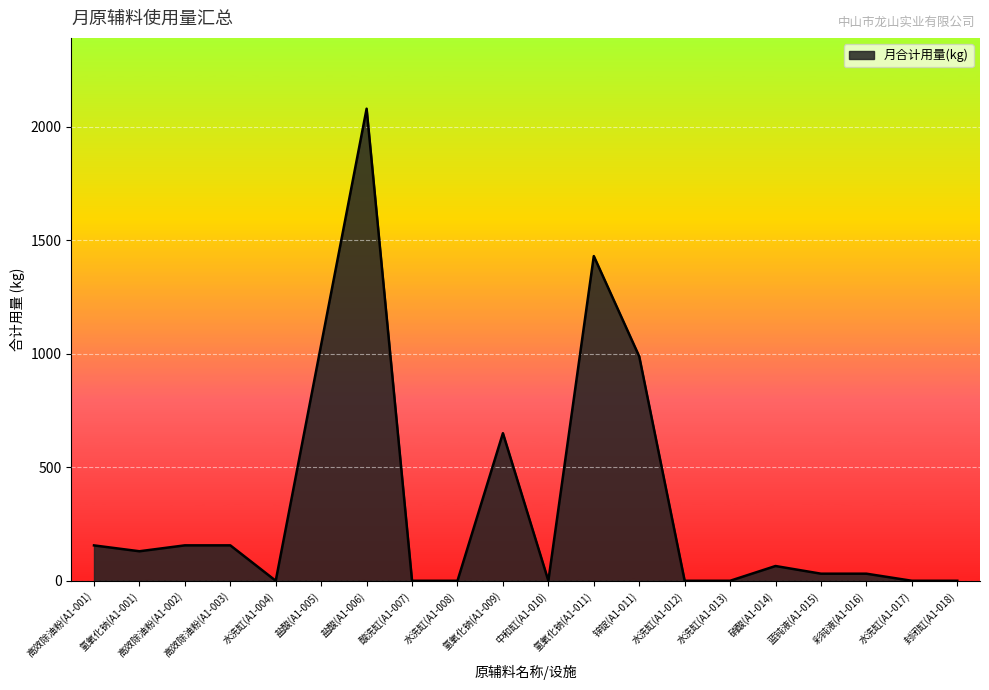

Is it true that the value at 水洗缸(A1-013) is -991.9?

False